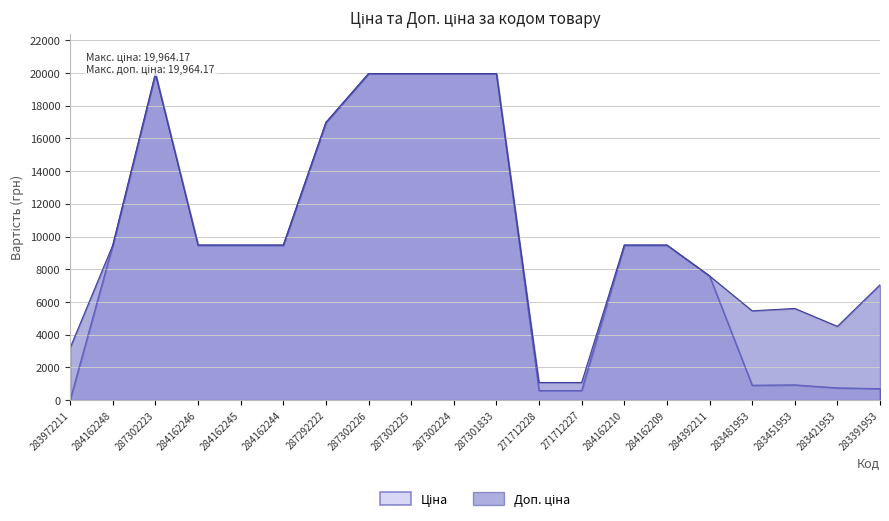

Does the chart display data point markers on the line(s)?

No